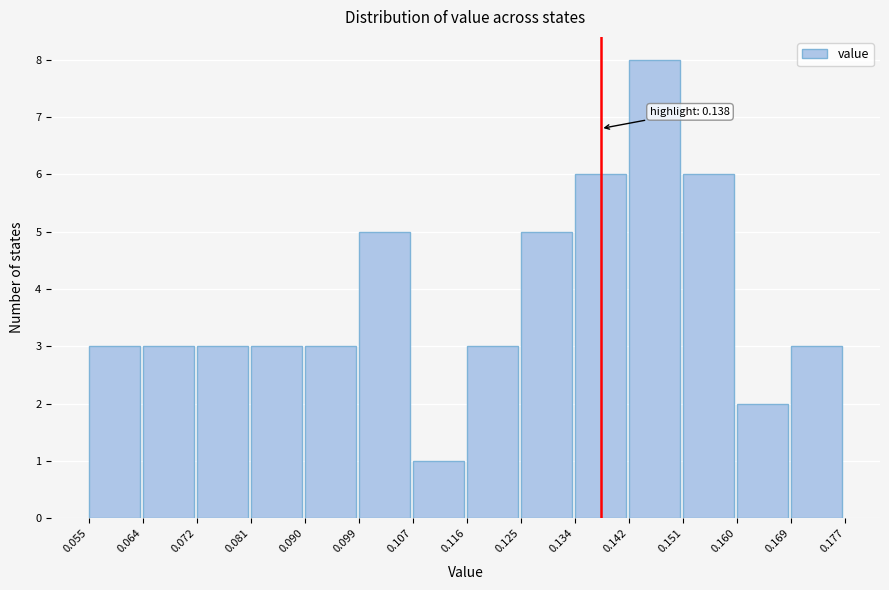

Which range on the x-axis has the tallest bar?

0.142 to 0.151